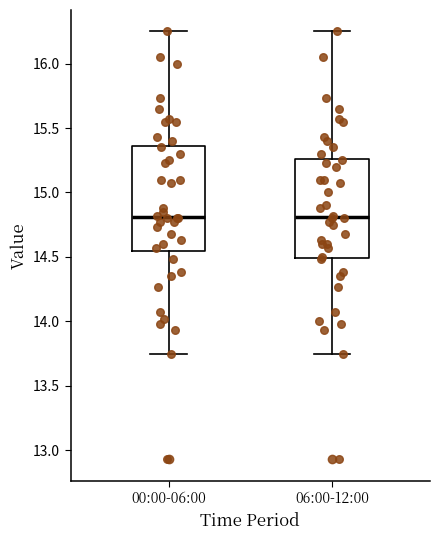

Reading left to right, read every box against the y-axis: the position of its median line, the range the box covers, and the ends of its whiskers. The values are not printed on the chart, so give them approximately, as read against the axis.

00:00-06:00: median 14.80, box 14.55 to 15.35, whiskers 13.75 to 16.25
06:00-12:00: median 14.80, box 14.50 to 15.25, whiskers 13.75 to 16.25